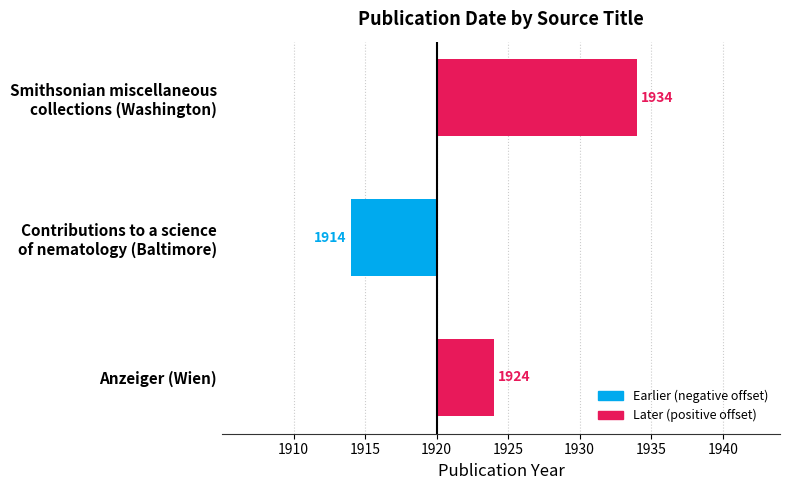

Is it true that the value at Contributions to a science of nematology (Baltimore) is -6?

True